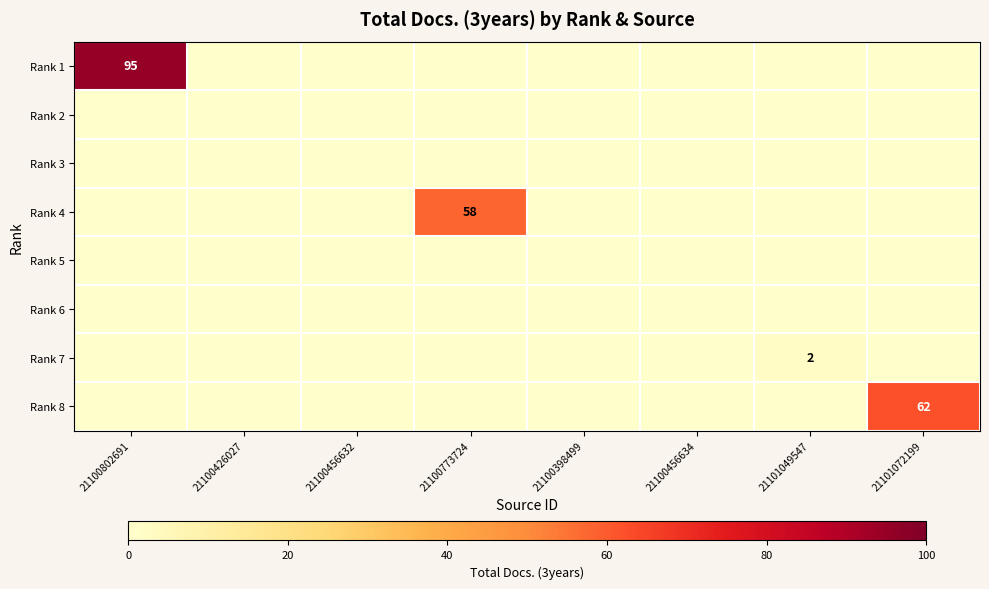

Is it true that Rank 4 equals 40 at 21100456632?

False